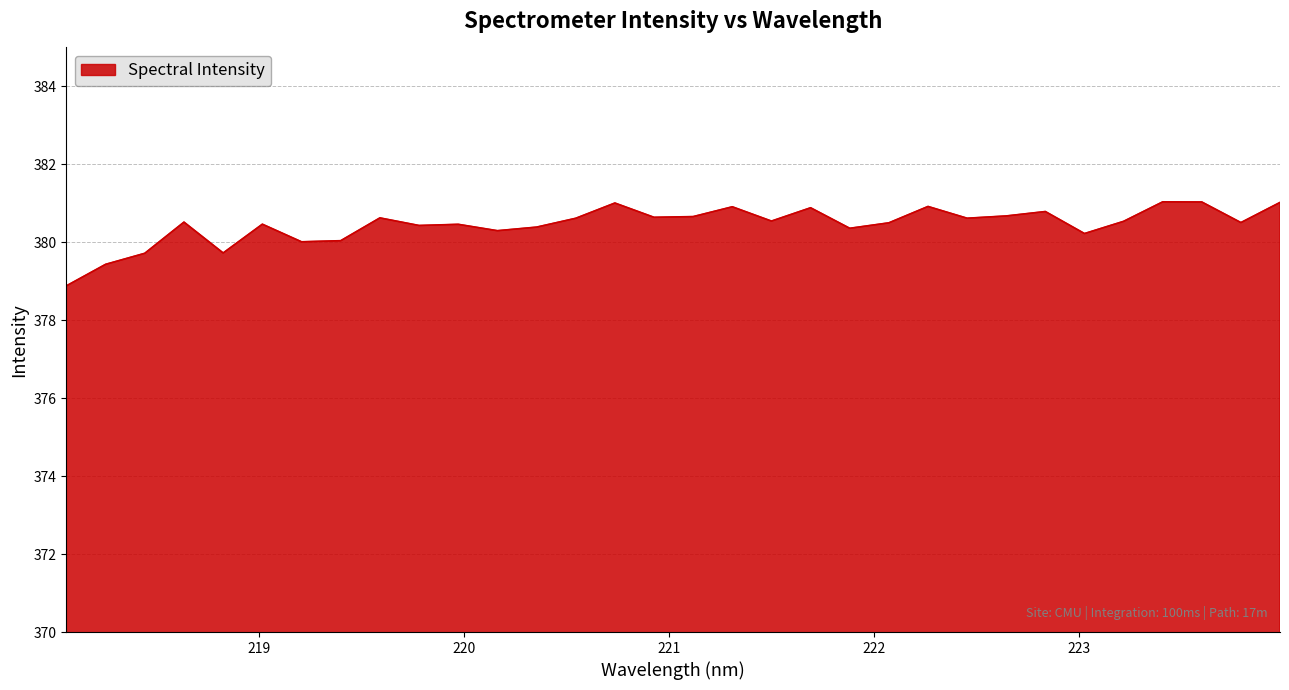

What is the greatest value displayed?

381.0